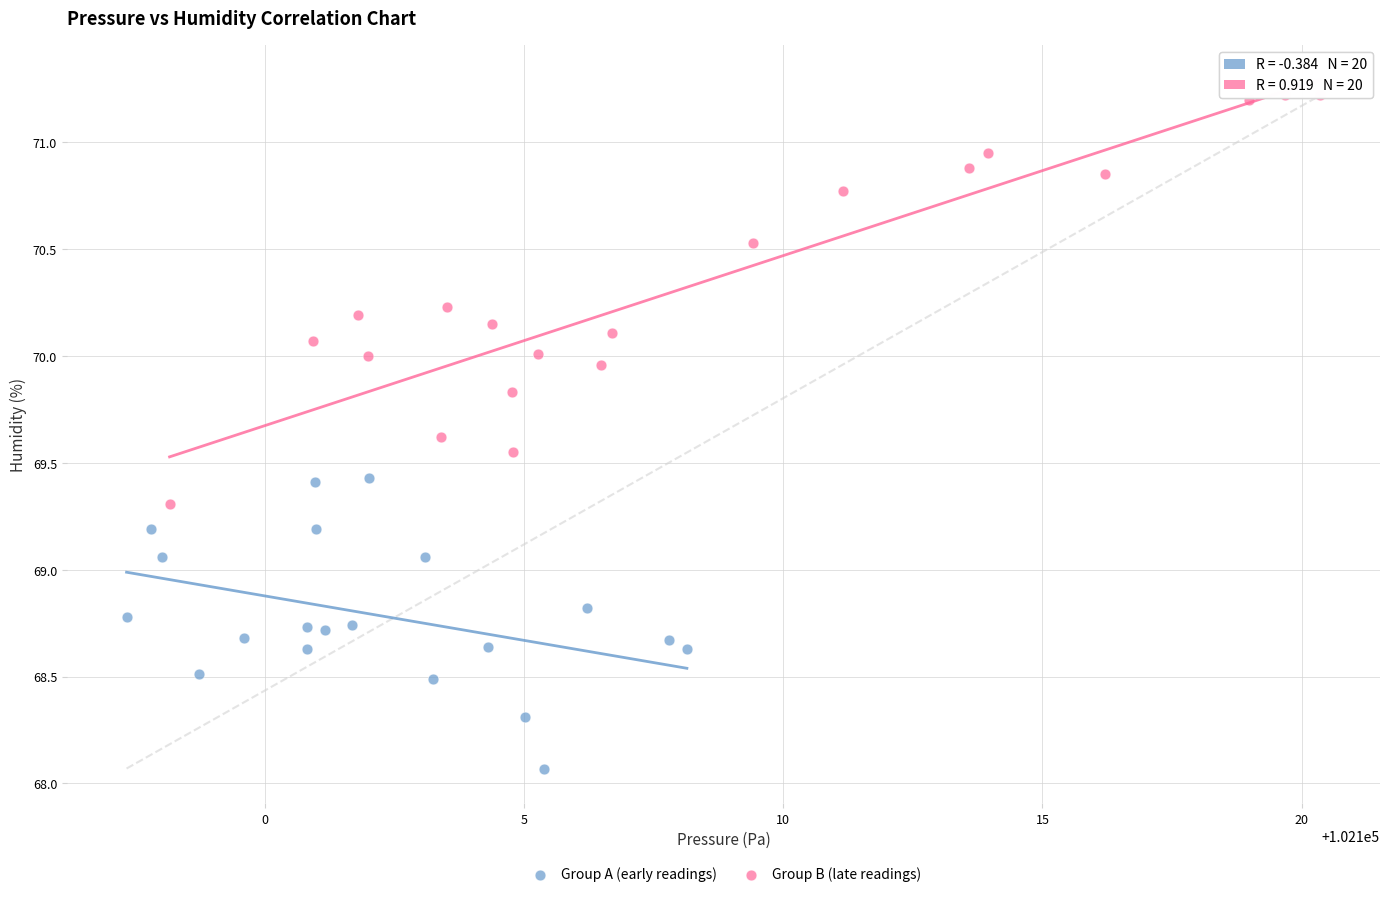

Which series reaches the minimum Y coordinate?

Group A (early readings)